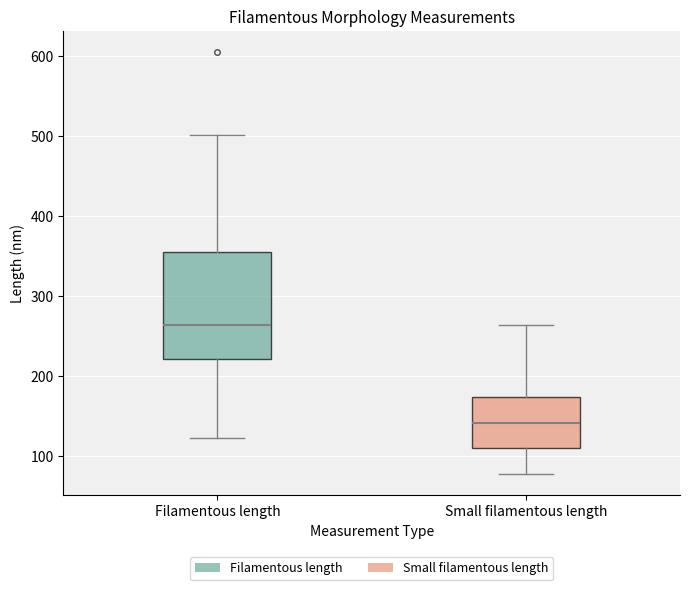

Reading left to right, transcribe this box plot: for each box, give where its median line is, the range the box spans, and where its two whiskers end, as read against the y-axis. The values are not printed on the chart, so give them approximately, as read against the axis.

Filamentous length: median 260, box 220 to 350, whiskers 120 to 500
Small filamentous length: median 140, box 110 to 170, whiskers 80 to 260